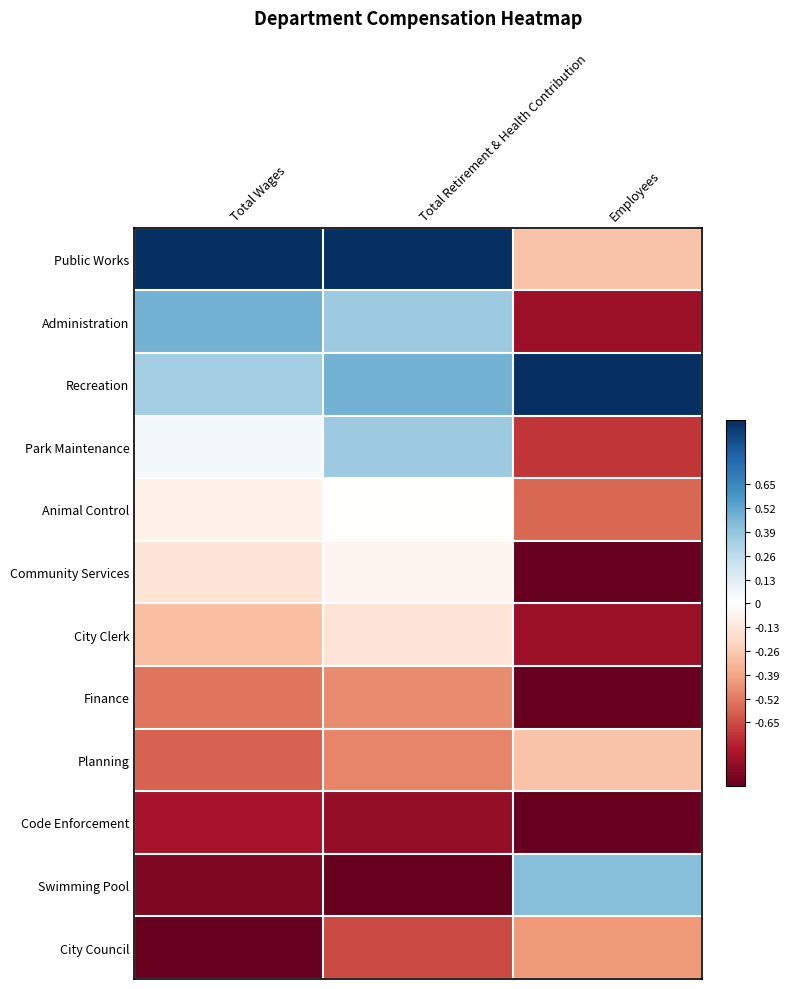

Rank the series by their maximum value, from lowest to highest.

Code Enforcement, Finance, City Council, Planning, City Clerk, Community Services, Animal Control, Park Maintenance, Swimming Pool, Administration, Public Works, Recreation